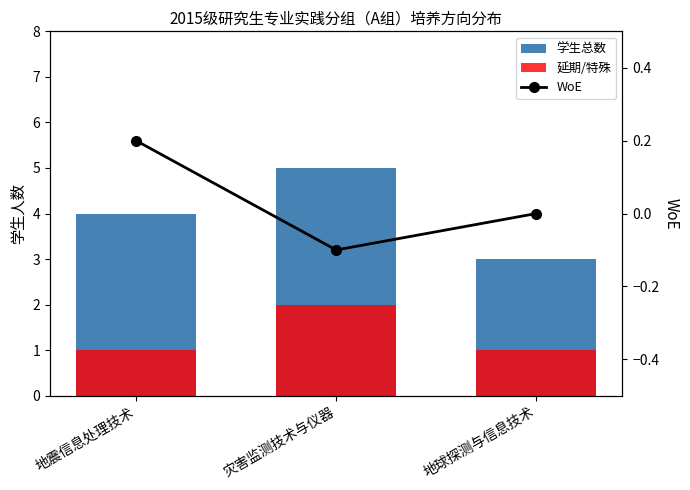

List the labels in order of 延期/特殊 value, largest first.

灾害监测技术与仪器, 地震信息处理技术, 地球探测与信息技术